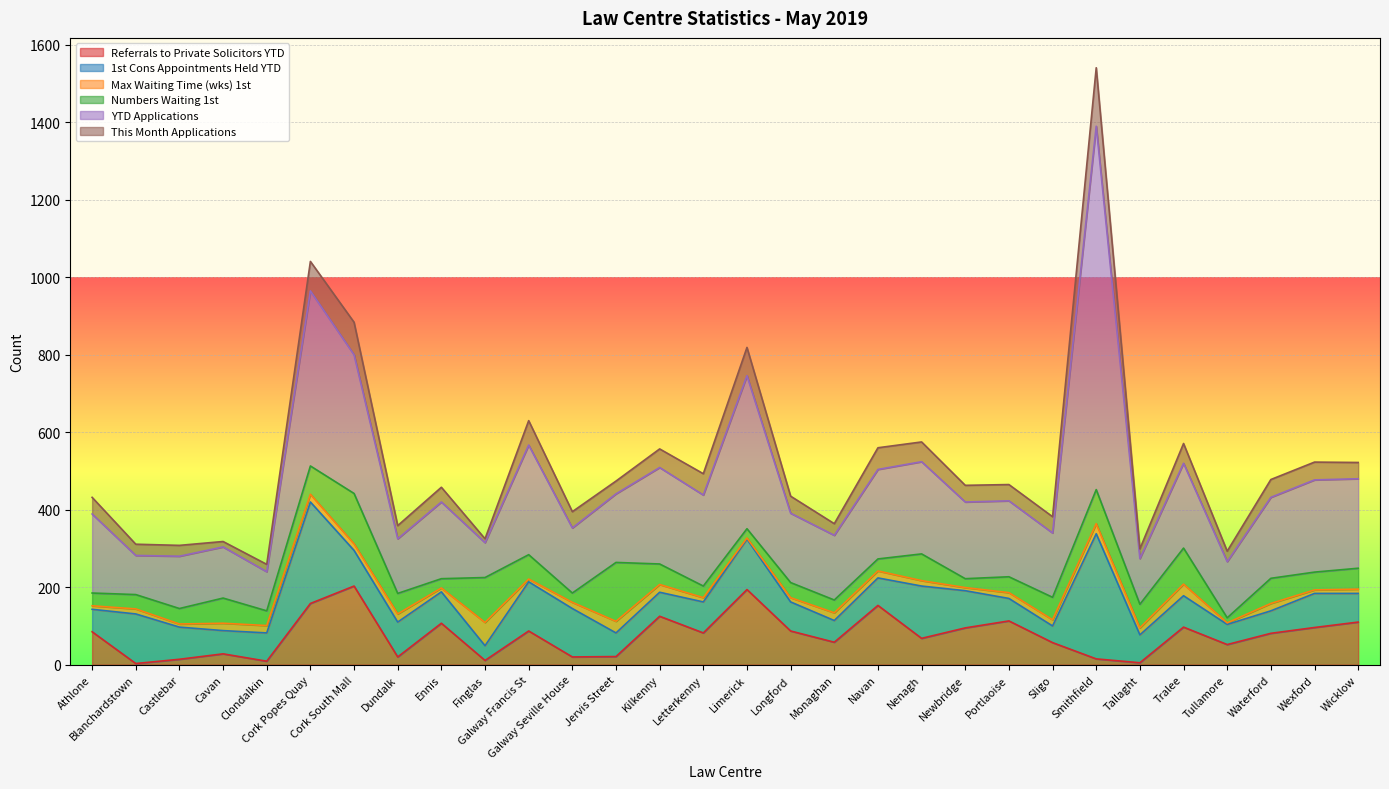

The value of This Month Applications at Galway Francis St is 63. True or false?

True